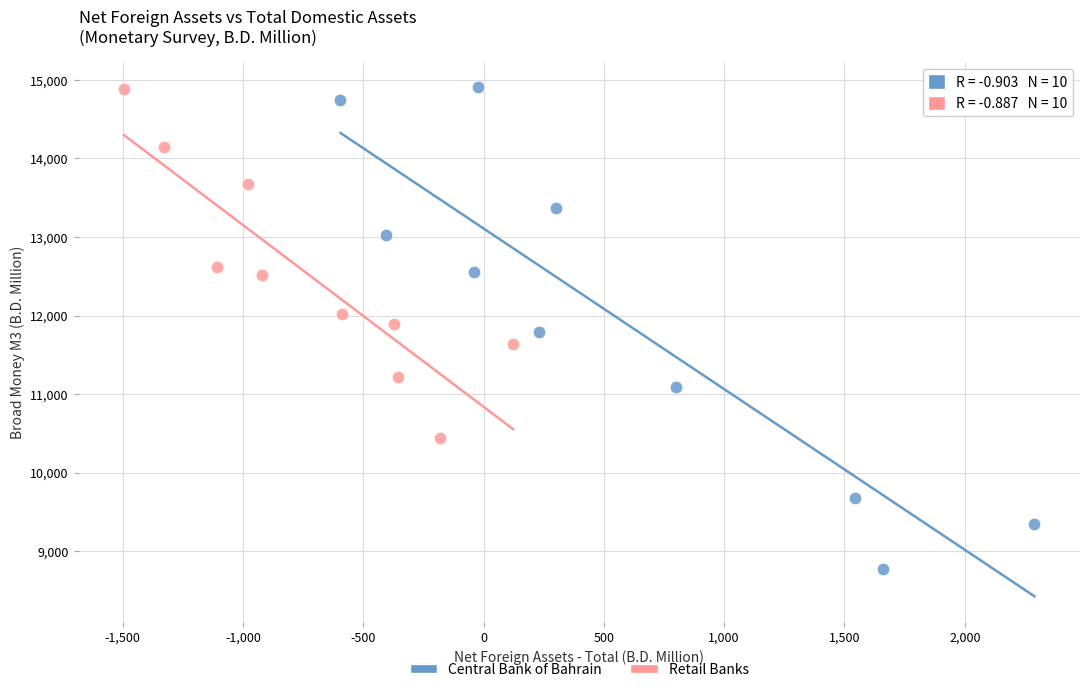

Which series has the largest Y range (max minus min)?

Central Bank of Bahrain